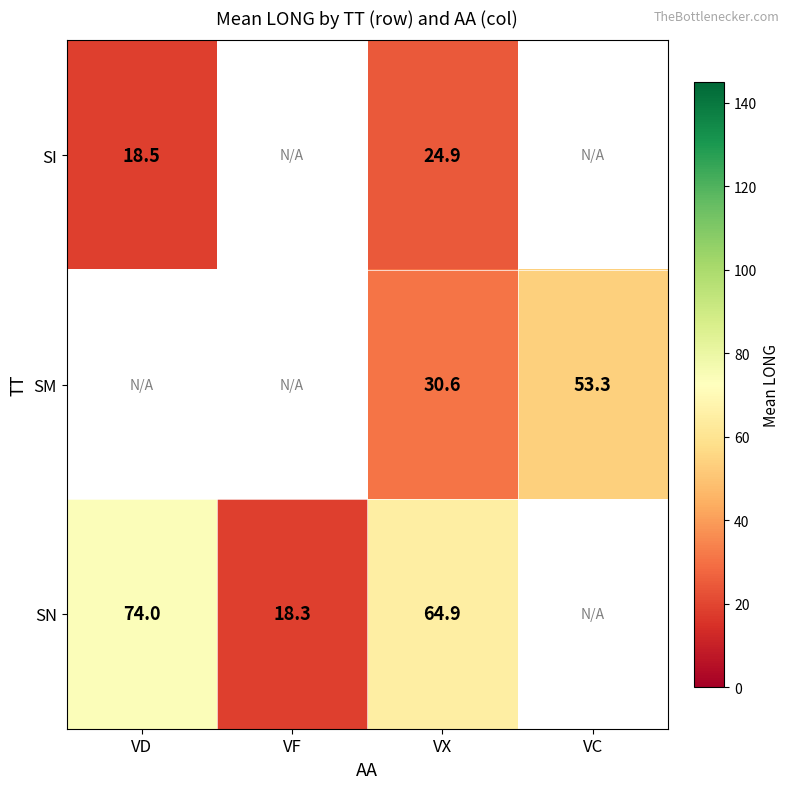

True or false: SI has a value of 39.8 at VX.

False